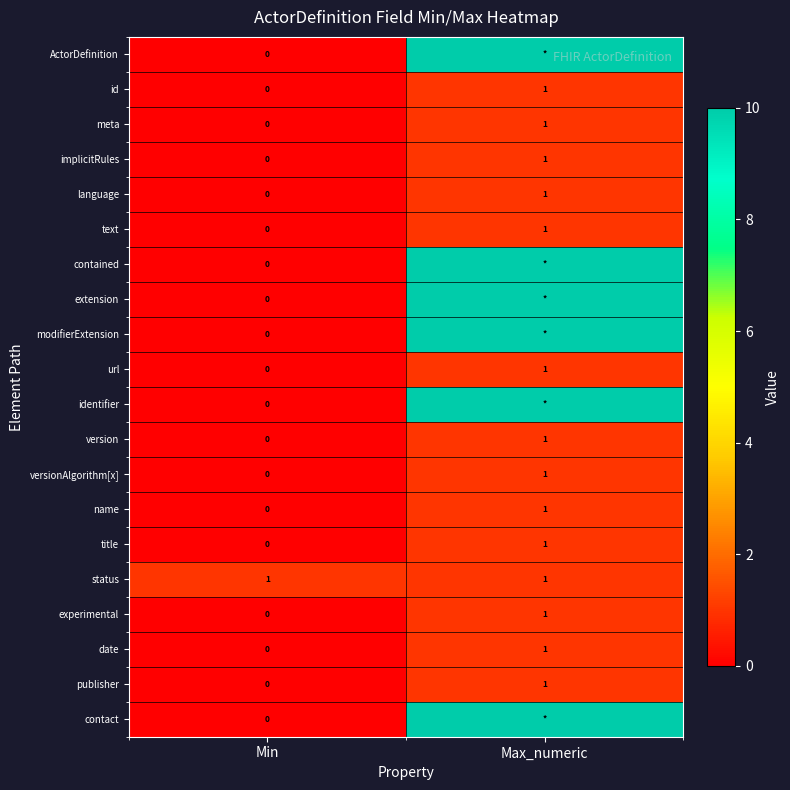

Which category has the highest value across all series?

Max_numeric